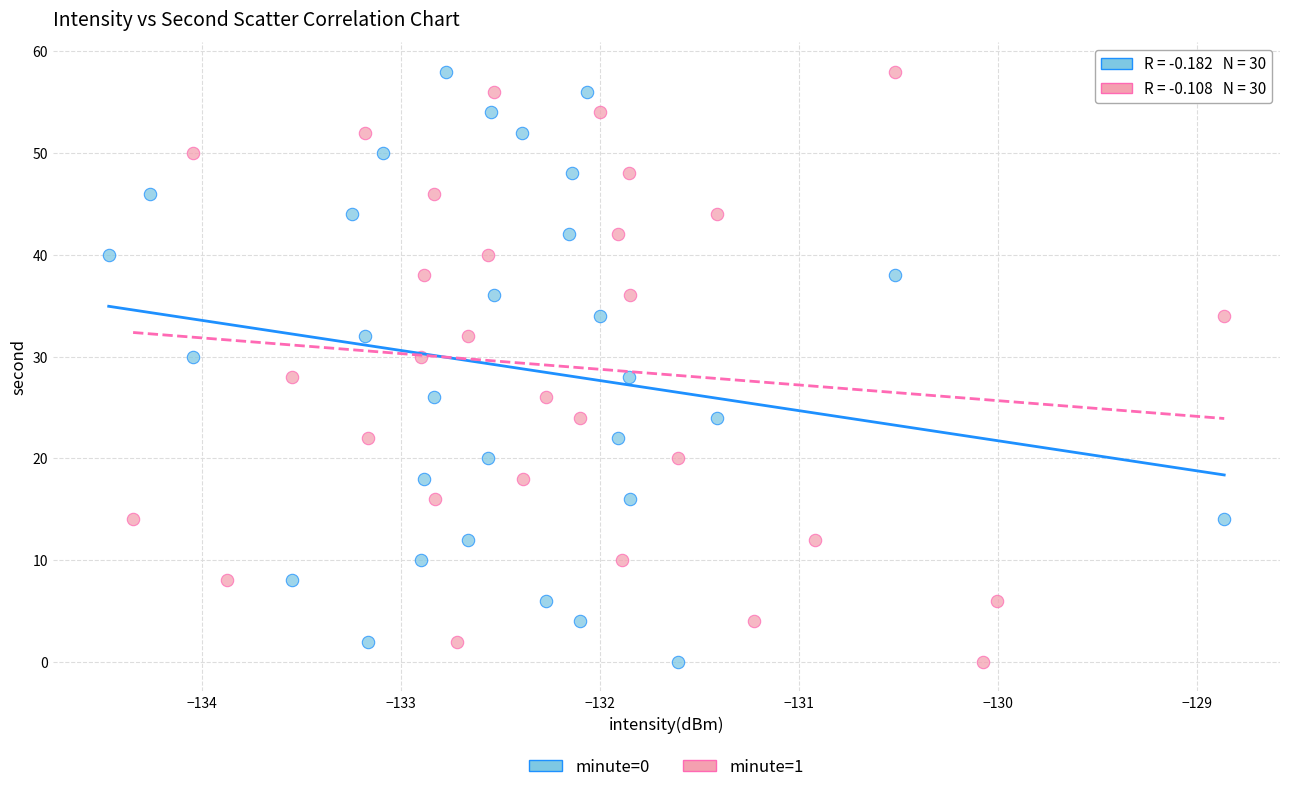

What are all the series names shown in the legend?

minute=0, minute=1